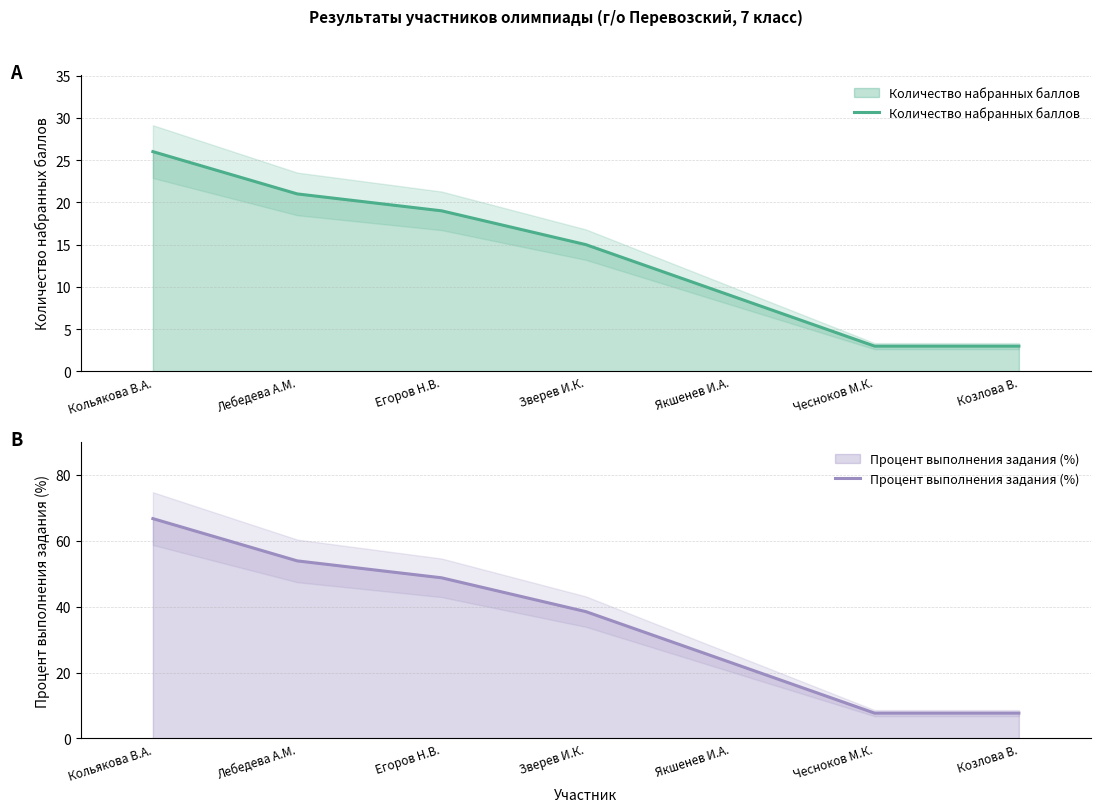

At which label does Количество набранных баллов reach its peak?

Кольякова В.А.